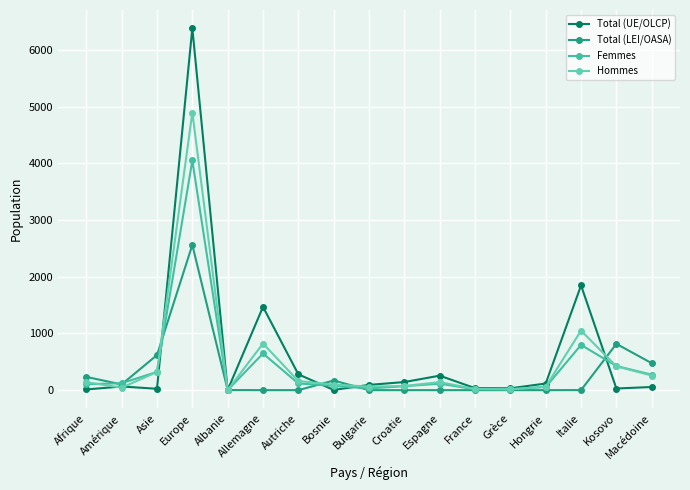

Is the value of Femmes at France greater than the value of Total (LEI/OASA) at Kosovo?

No